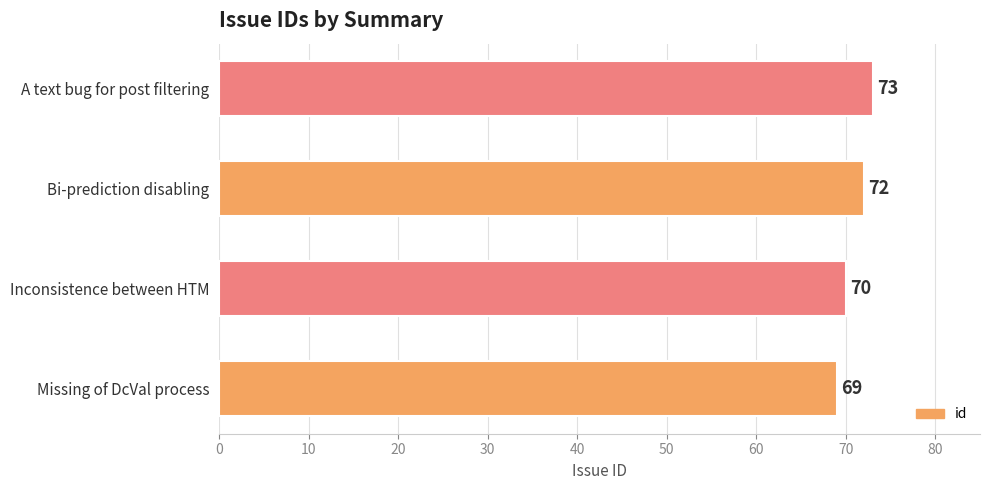

Count the values in the range 70 to 73.

3